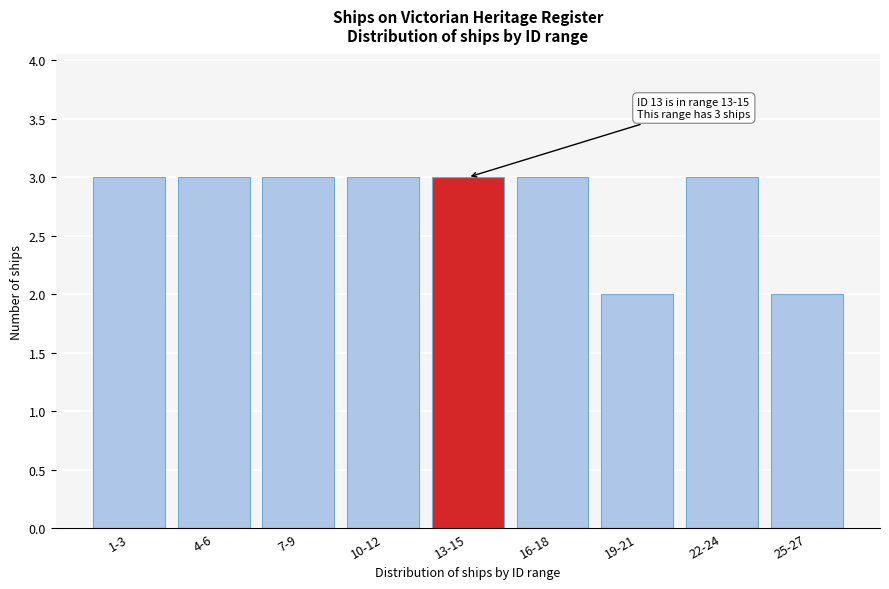

Reading right to left, extract all data points from this chart.

2	3	2	3	3	3	3	3	3